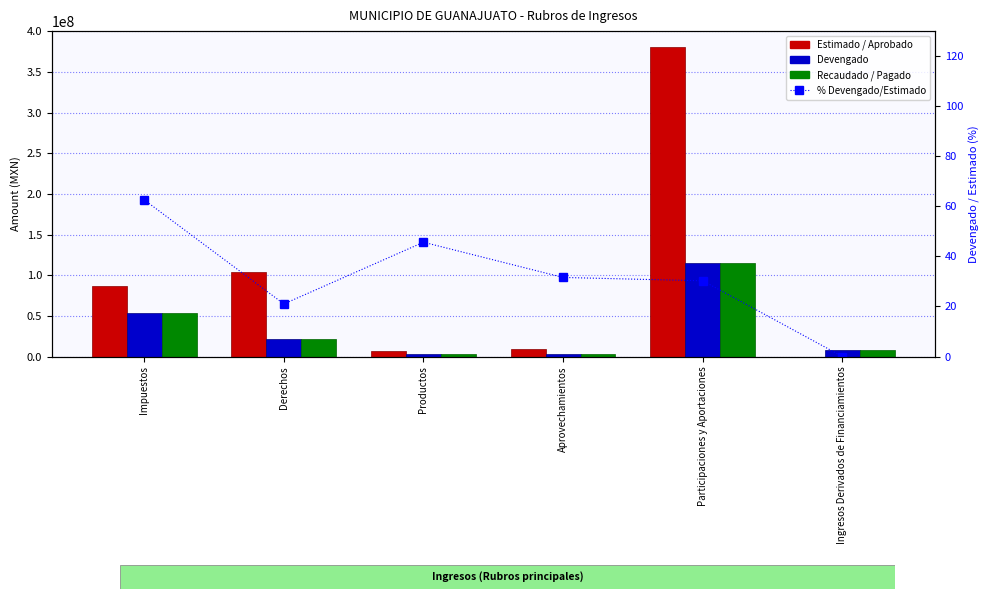

True or false: Recaudado / Pagado has a value of 11650932.8 at Ingresos Derivados de Financiamientos.

False